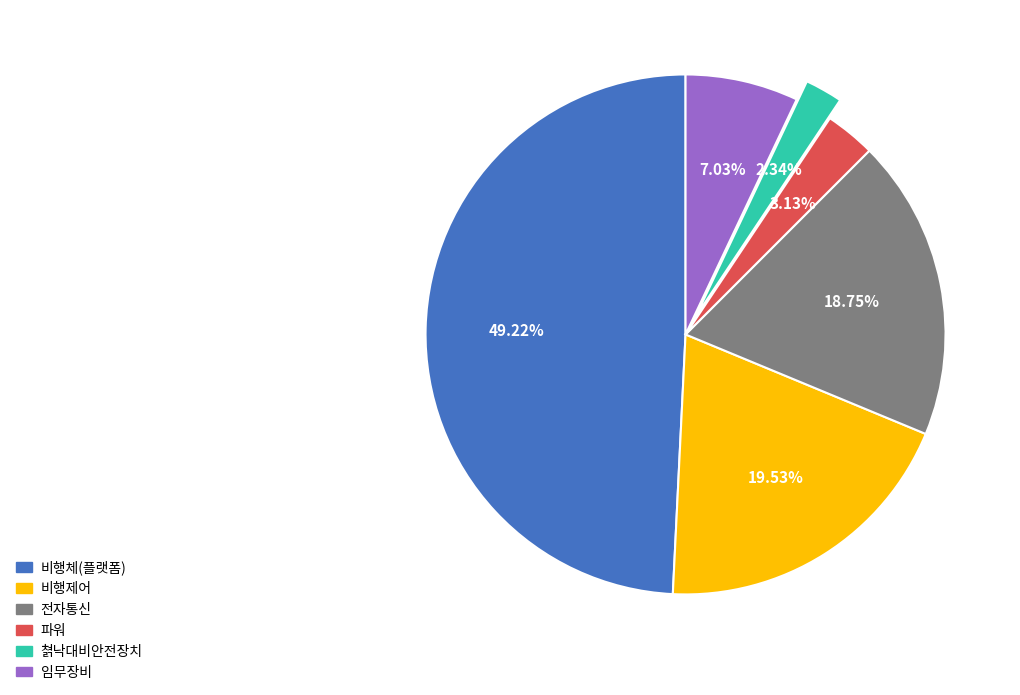

Is there any slice that represents more than half of the pie?

No